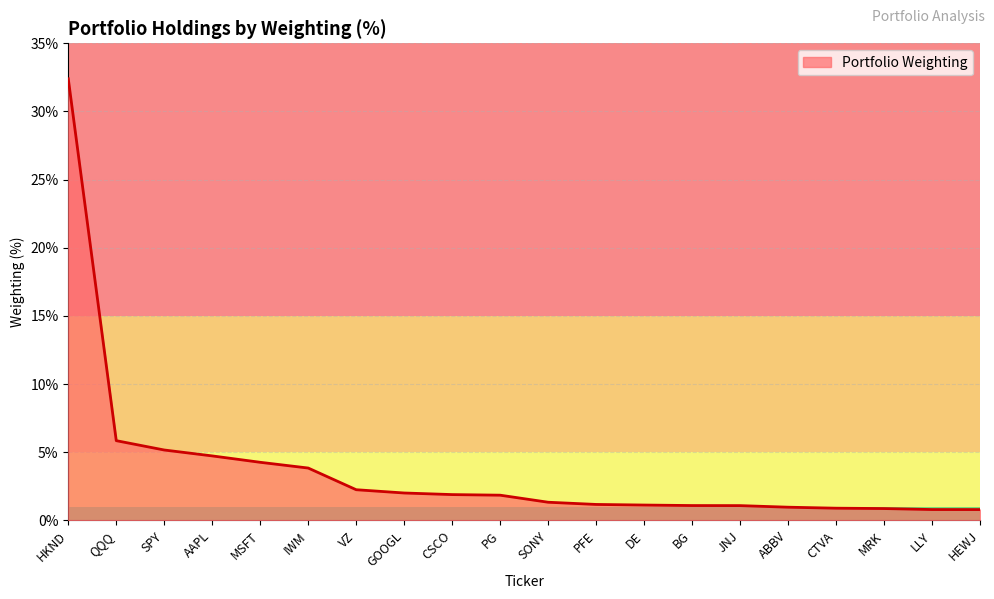

What position from the right is QQQ?

19